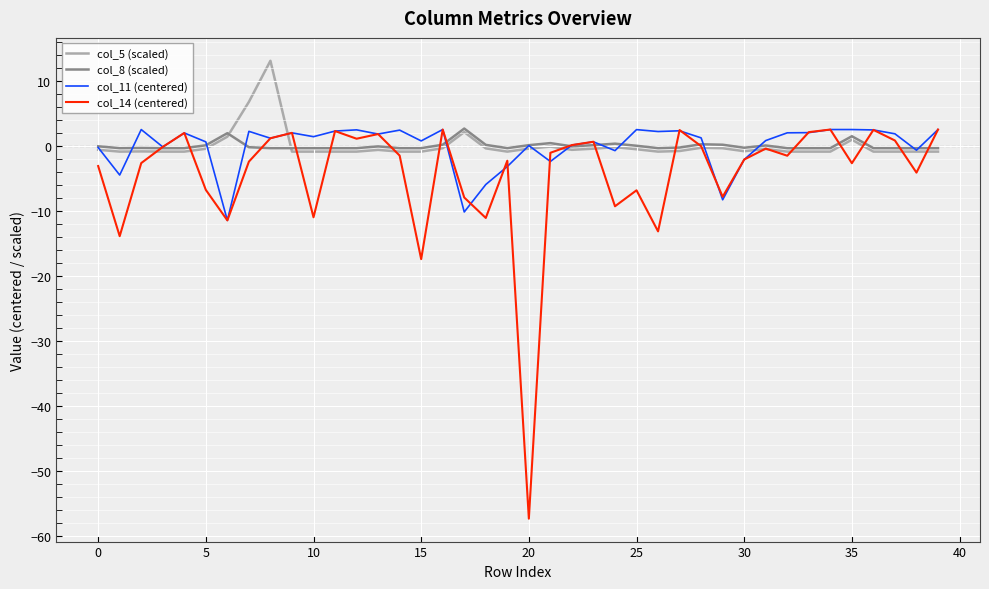

Which series has the largest range (max minus min)?

col_14 (centered)